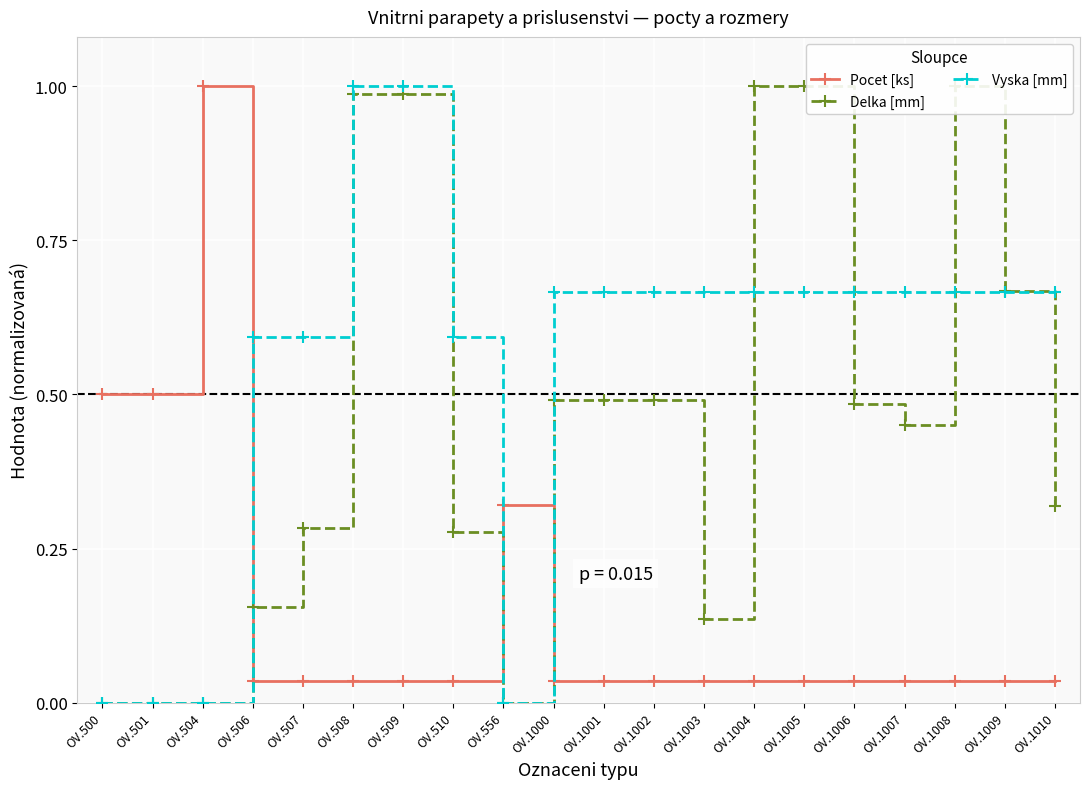

Which series has the largest total across all categories?

Vyska [mm]